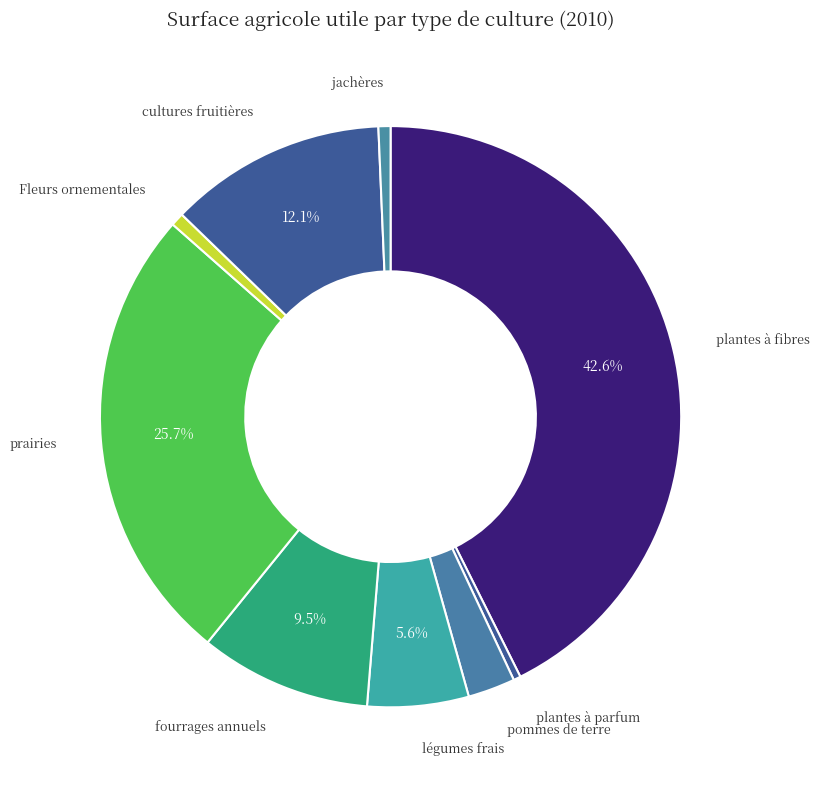

How many slices are in this pie chart?

9